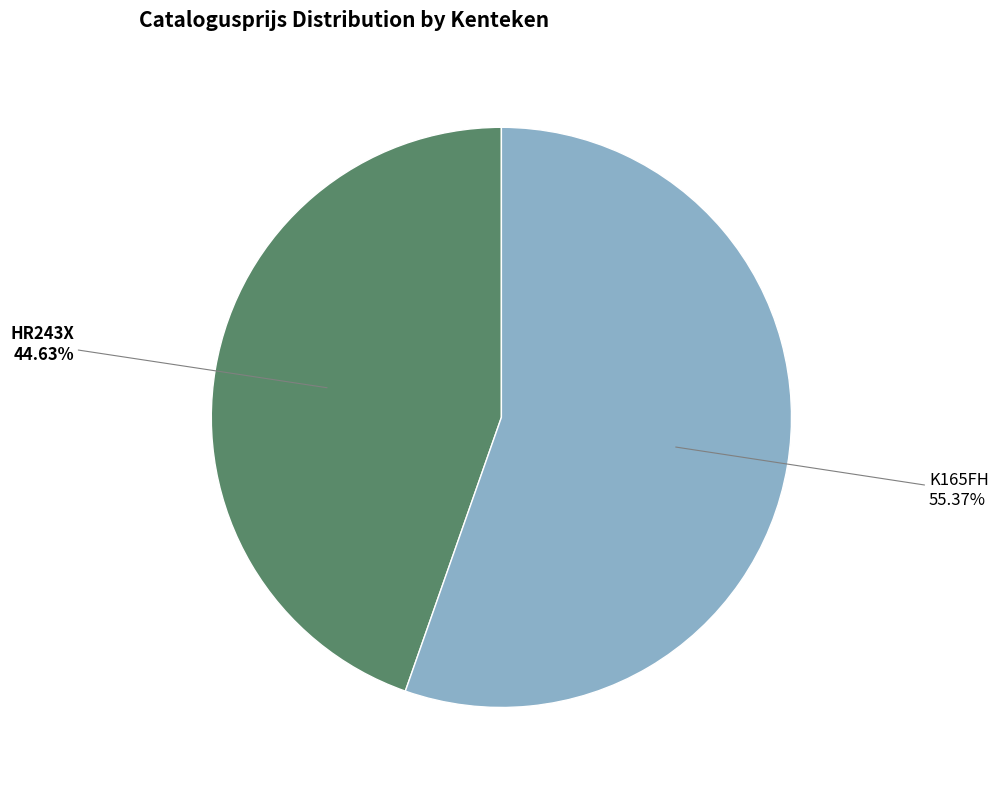

How much of the chart is everything except HR243X?

55.4%